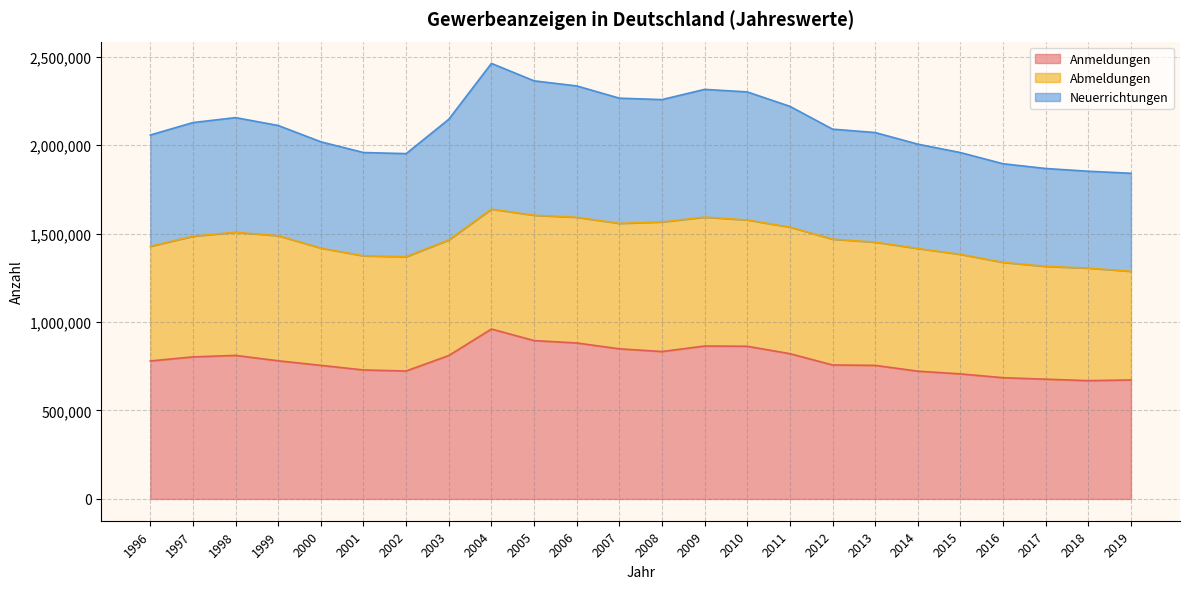

What is the minimum value for Anmeldungen?

668724